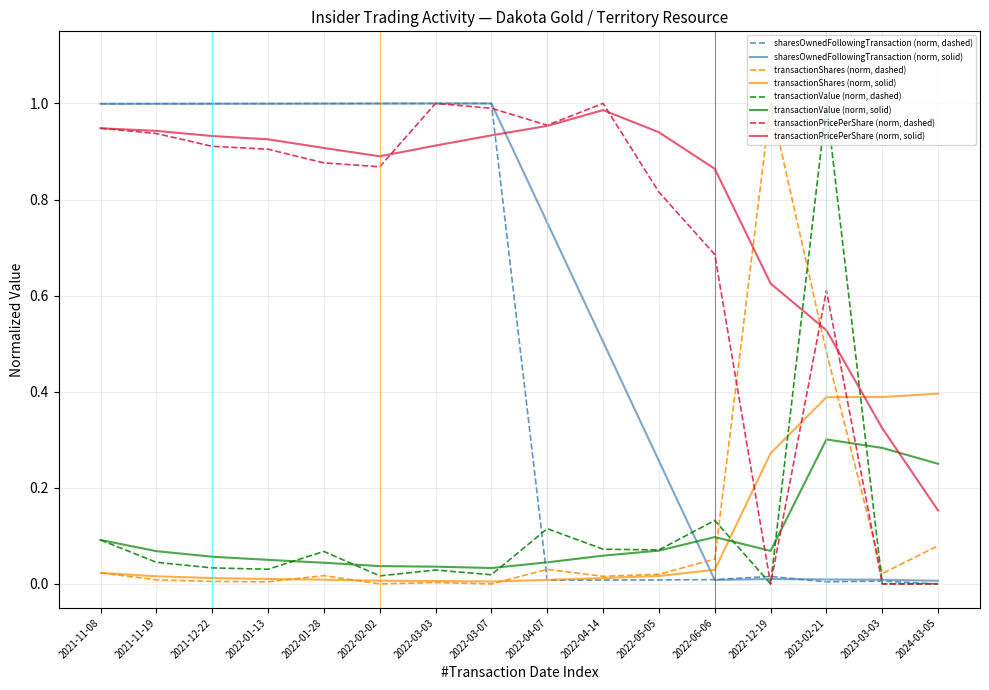

Which series changed the most between 2021-12-22 and 2022-04-14?

sharesOwnedFollowingTransaction (norm, dashed)